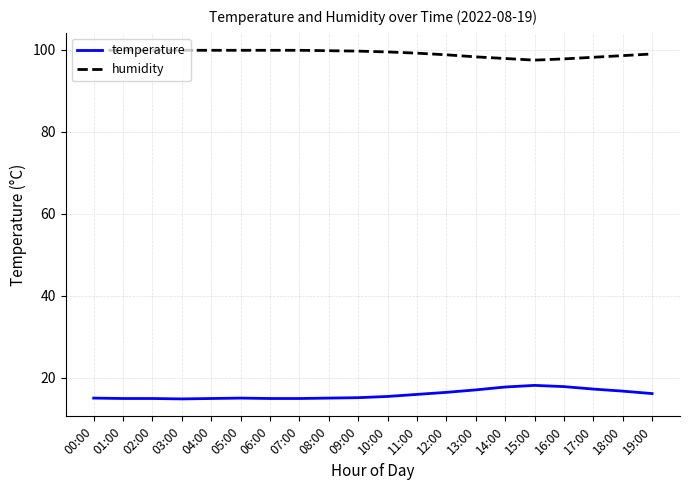

Count the number of categories in the chart.

20